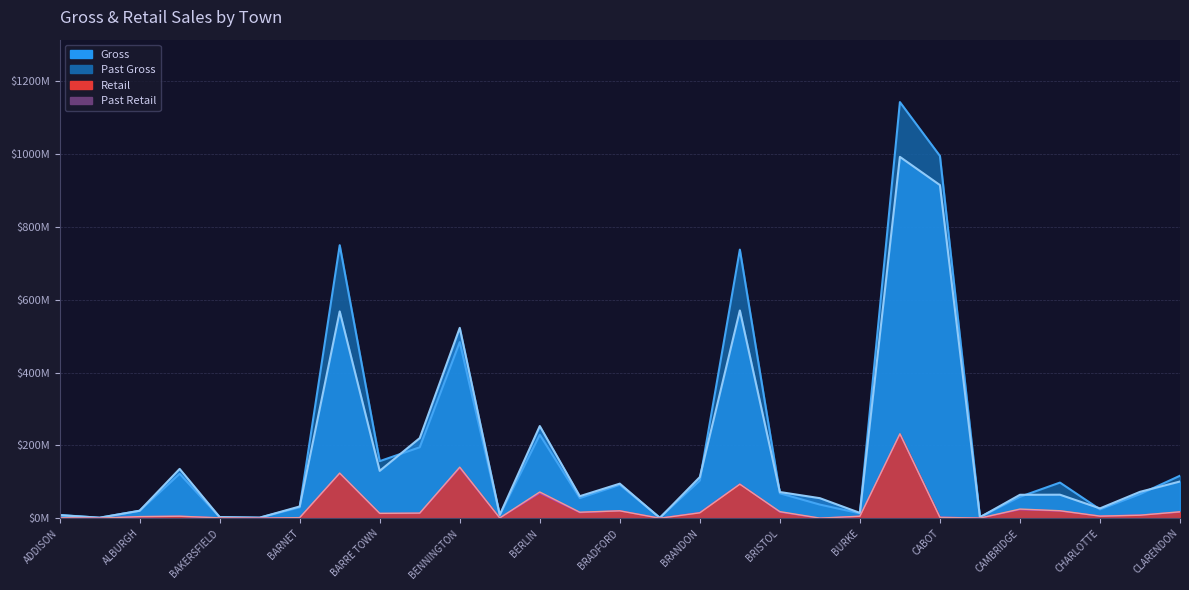

At which category does Gross reach its first local valley?

ALBANY